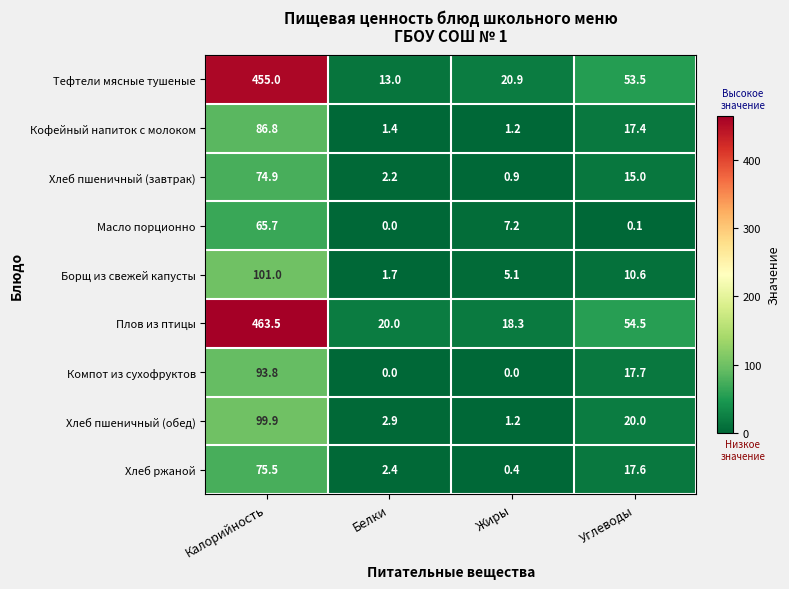

The value of Масло порционно at Жиры is 7.2. True or false?

True